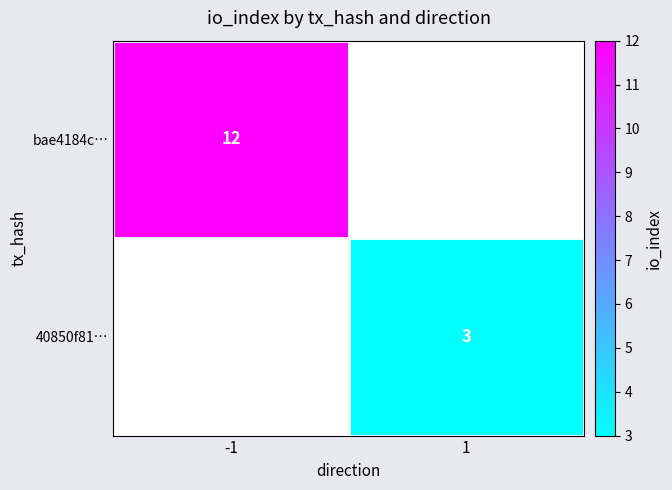

The value of bae4184c… at -1 is 12. True or false?

True